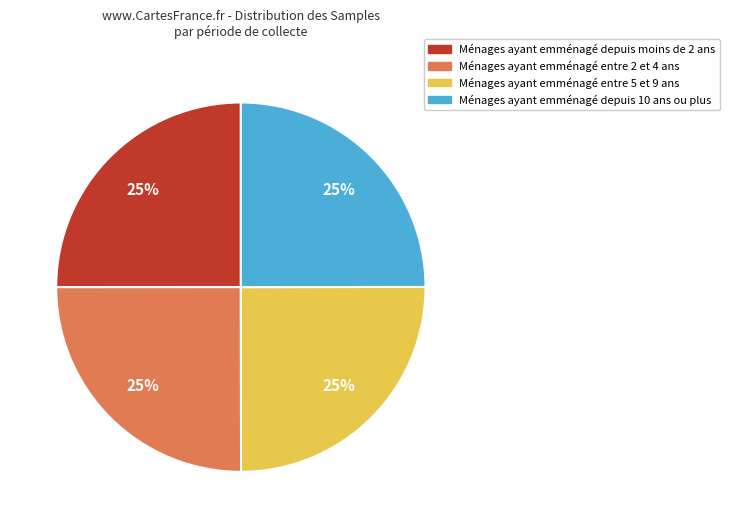

Is there a majority slice in this chart?

No